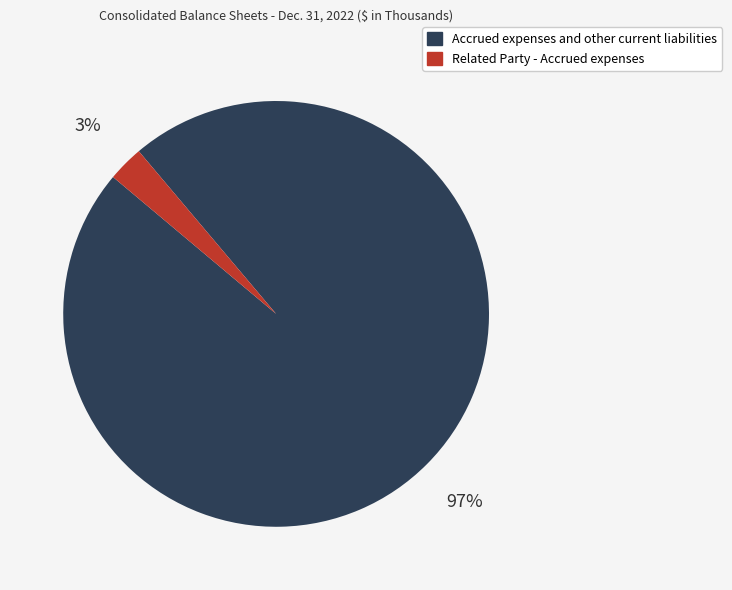

To the nearest percent, what is the combined percentage of Accrued expenses and other current liabilities and Related Party - Accrued expenses?

100%